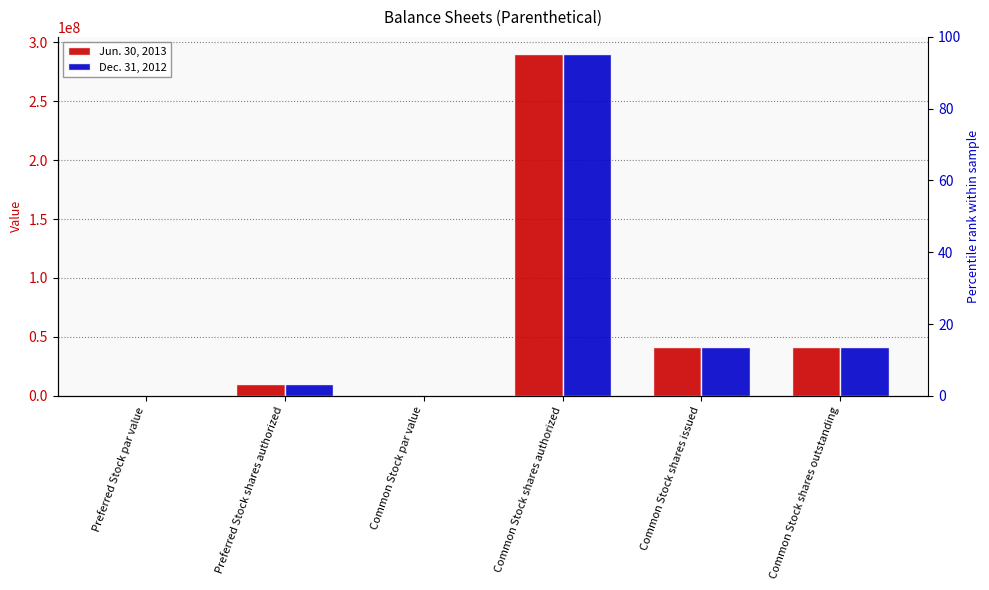

Where does the Dec. 31, 2012 series first go above 41029000?

Common Stock shares authorized